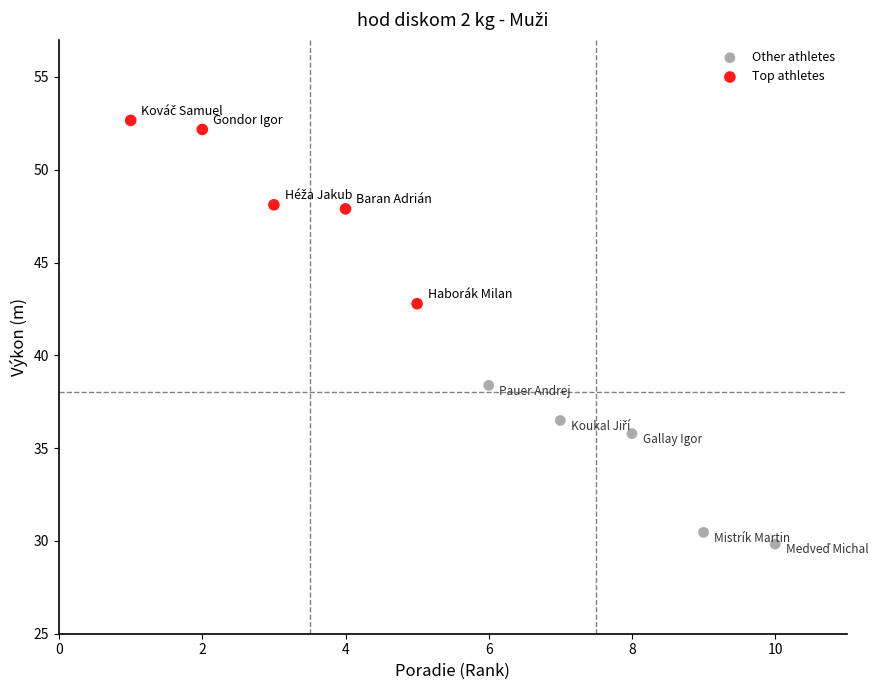

Which series contains the lowest Y value?

Other athletes